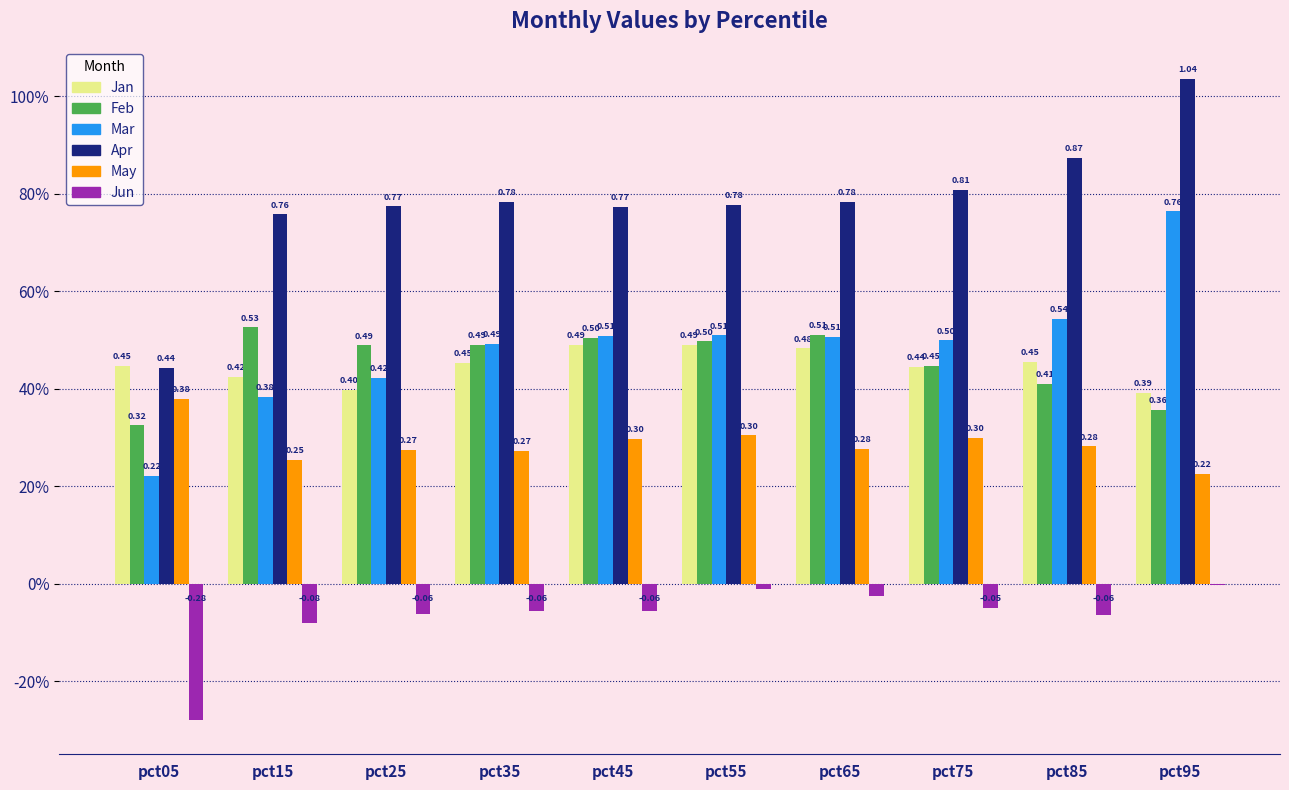

What is the value of the Mar bar at the 6th from the left?

0.5